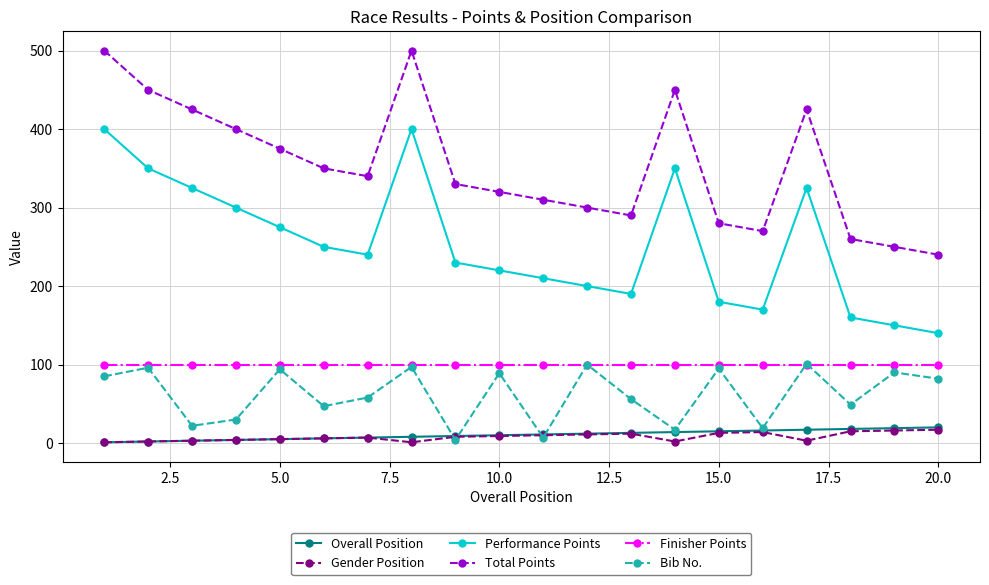

Which series has the largest total across all categories?

Total Points